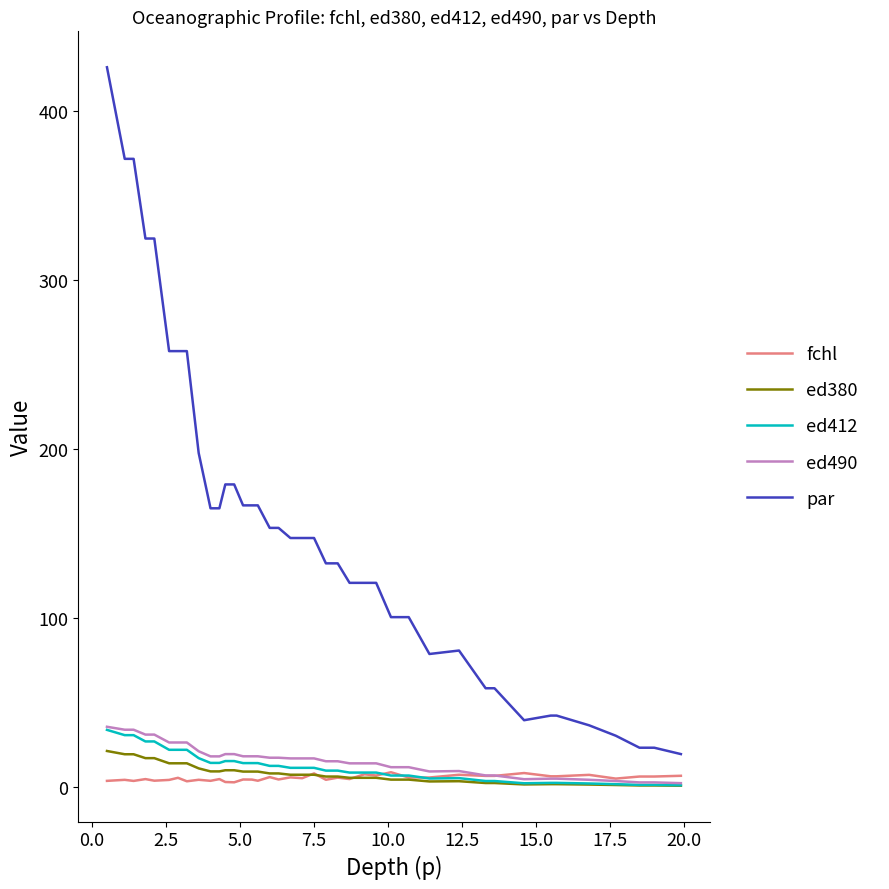

What is the maximum value for ed412?

33.6